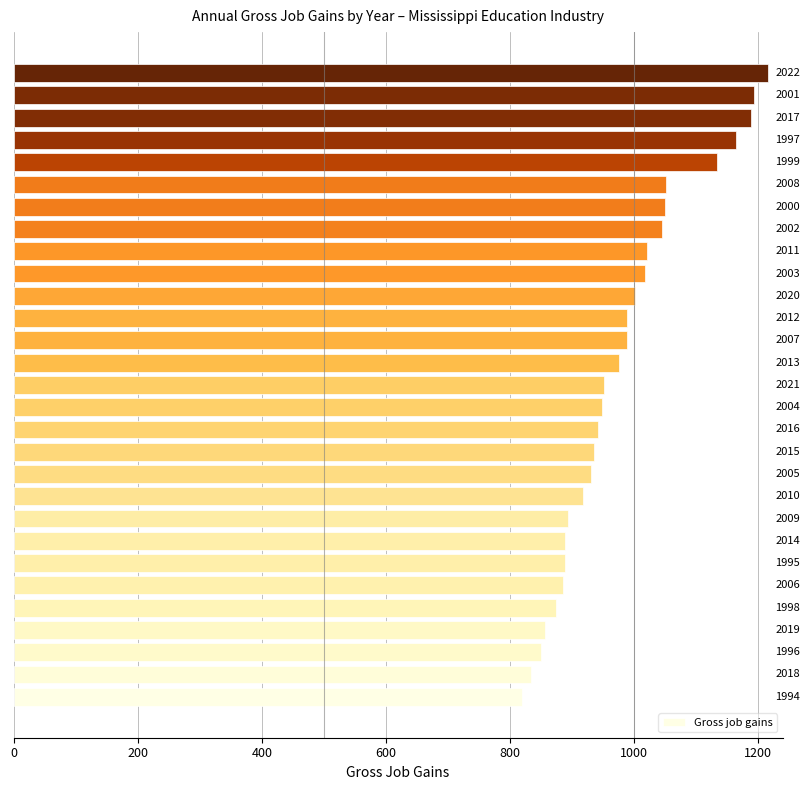

What is the difference between the maximum and minimum values?

396